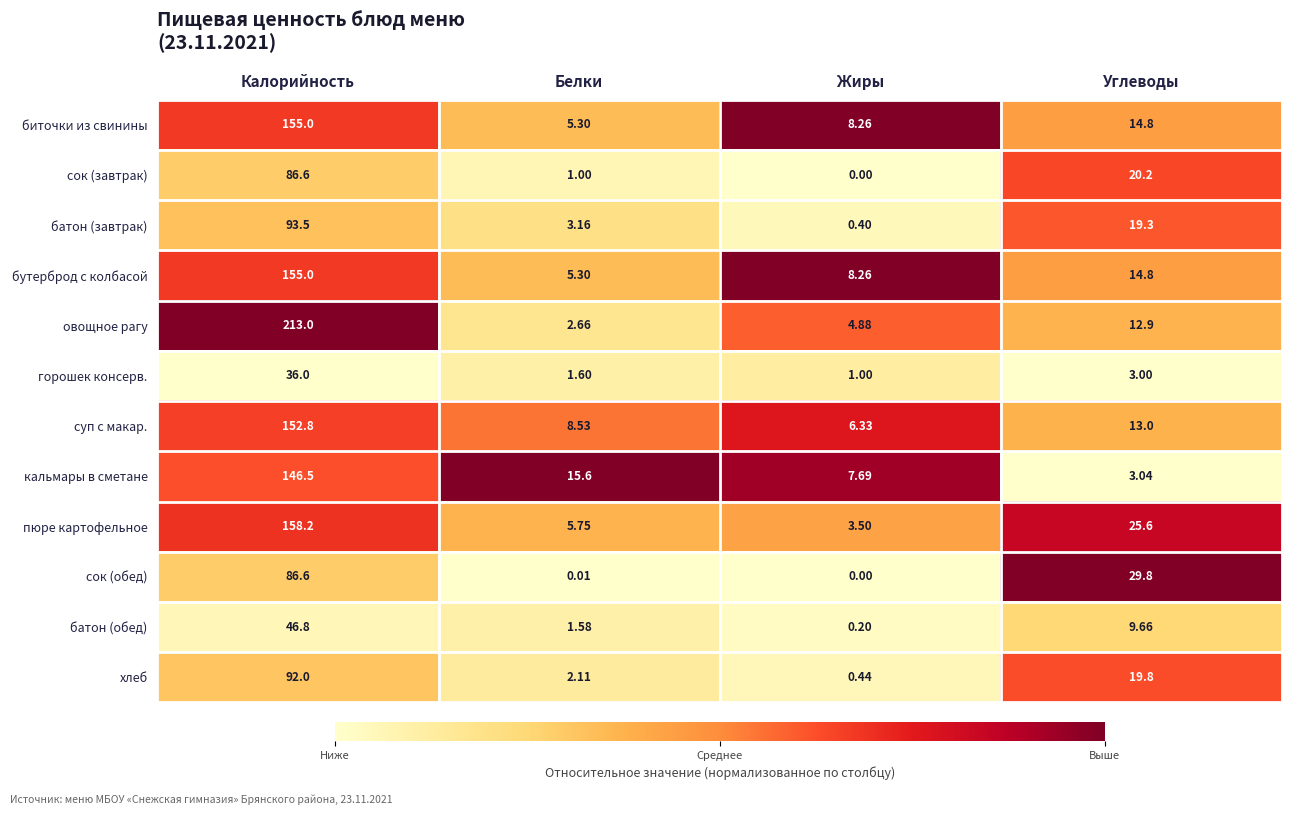

How many categories are shown in the chart?

4